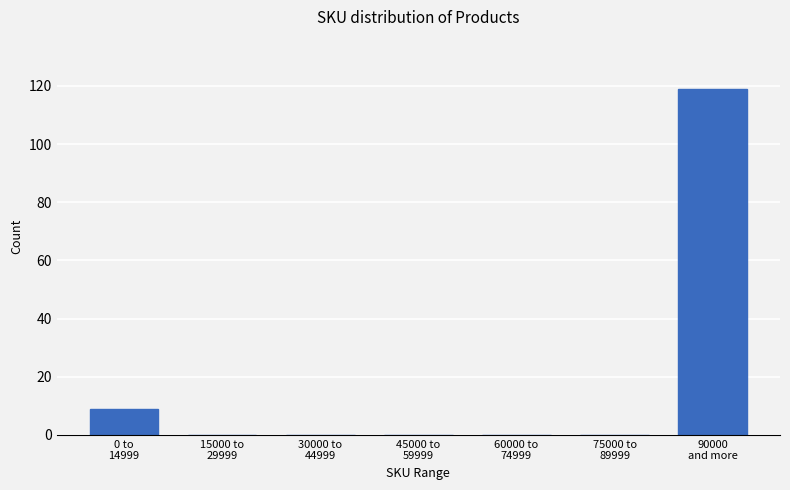

What is the maximum value shown in the chart?

119